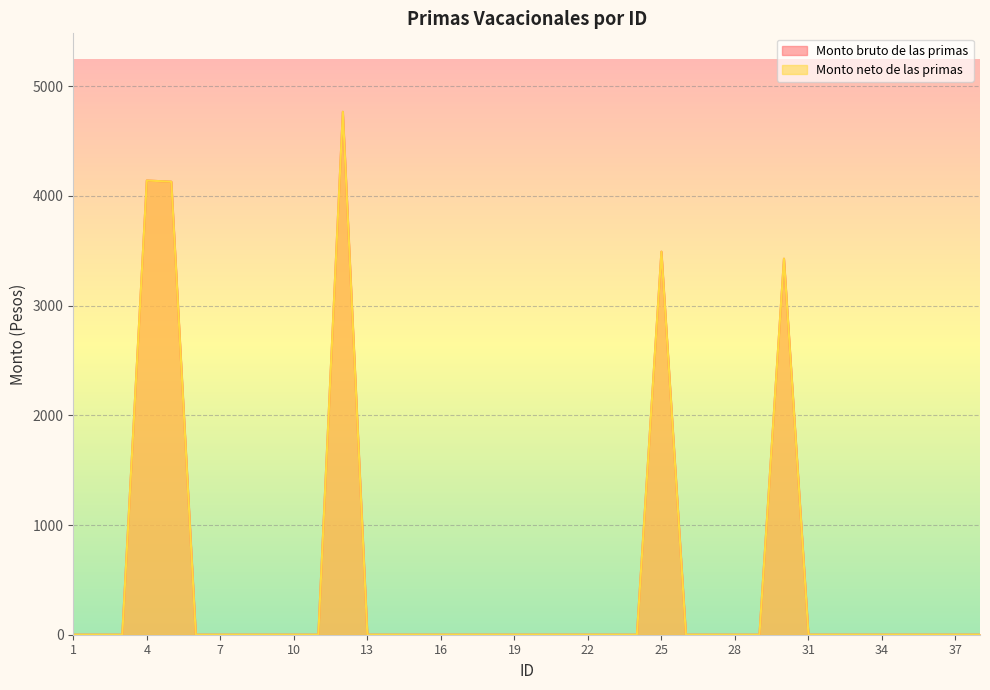

What are all the series names shown in the legend?

Monto bruto de las primas, Monto neto de las primas